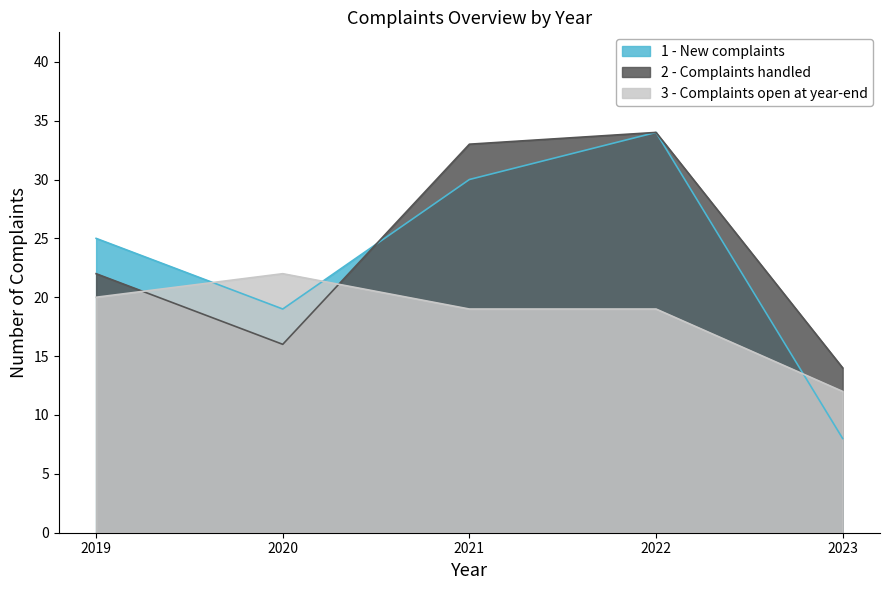

Is it true that 2 - Complaints handled equals 33 at 2021?

True